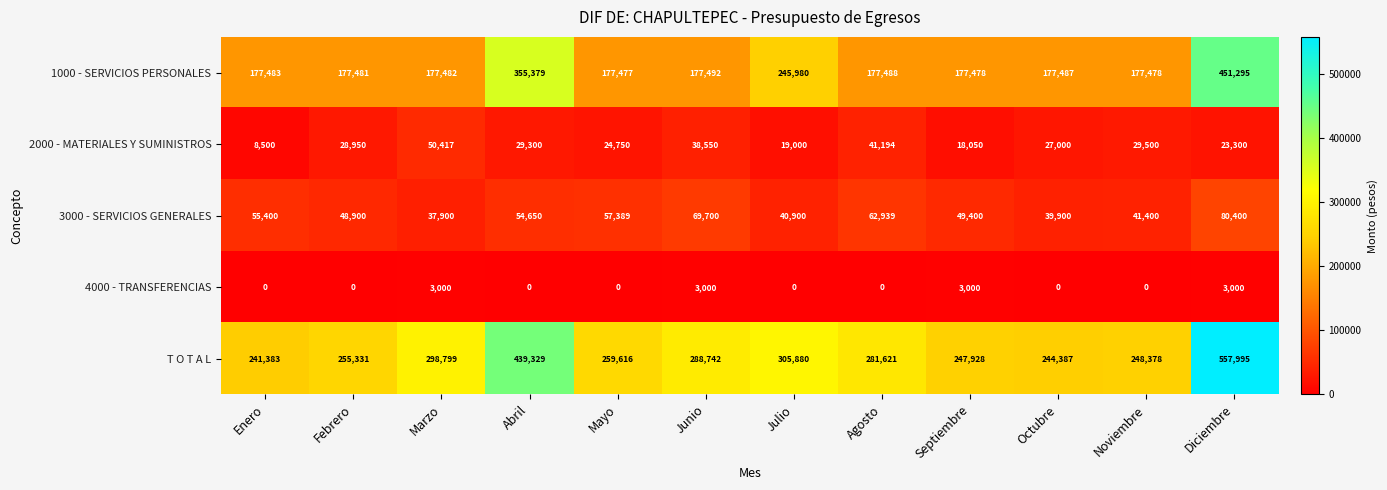

At how many categories does at least one series exceed 513136?

1